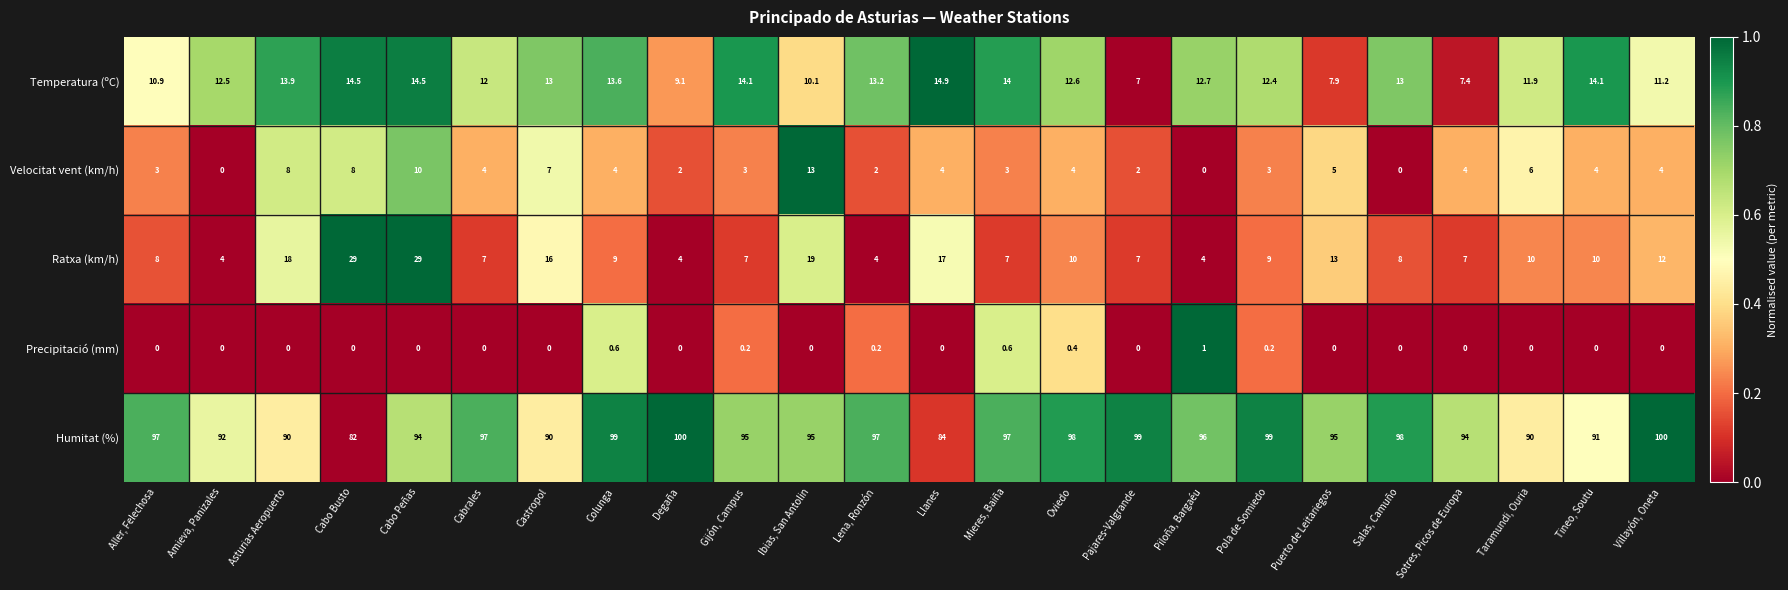

At Pola de Somiedo, list the series in order from smallest to largest.

Precipitació (mm), Velocitat vent (km/h), Ratxa (km/h), Temperatura (ºC), Humitat (%)